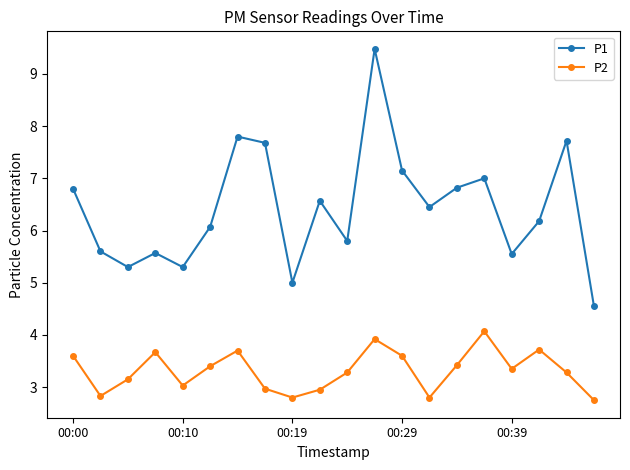

What are all the series names shown in the legend?

P1, P2